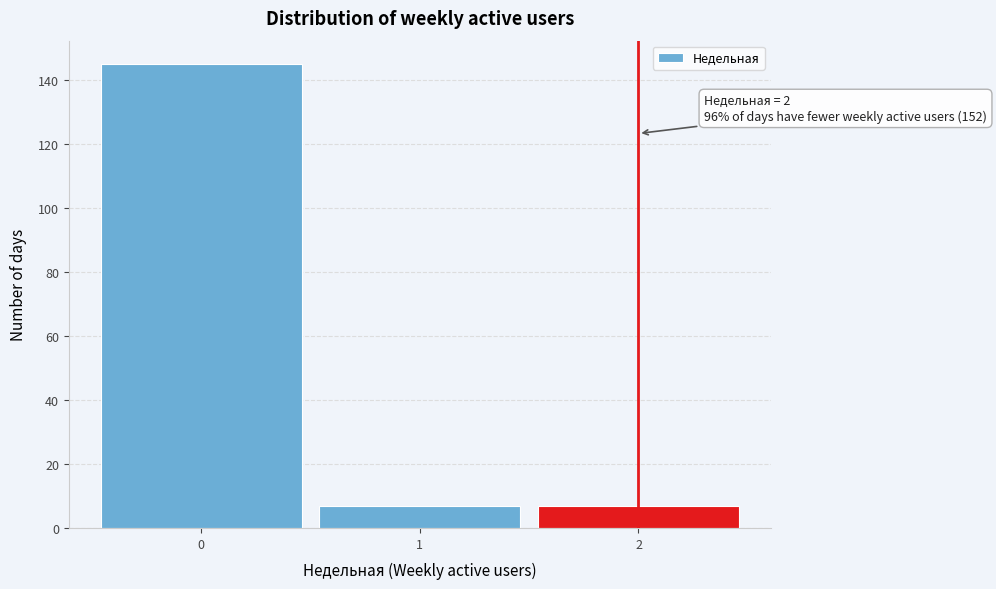

Over which range of the x-axis is the bar tallest?

-0.5 to 0.5